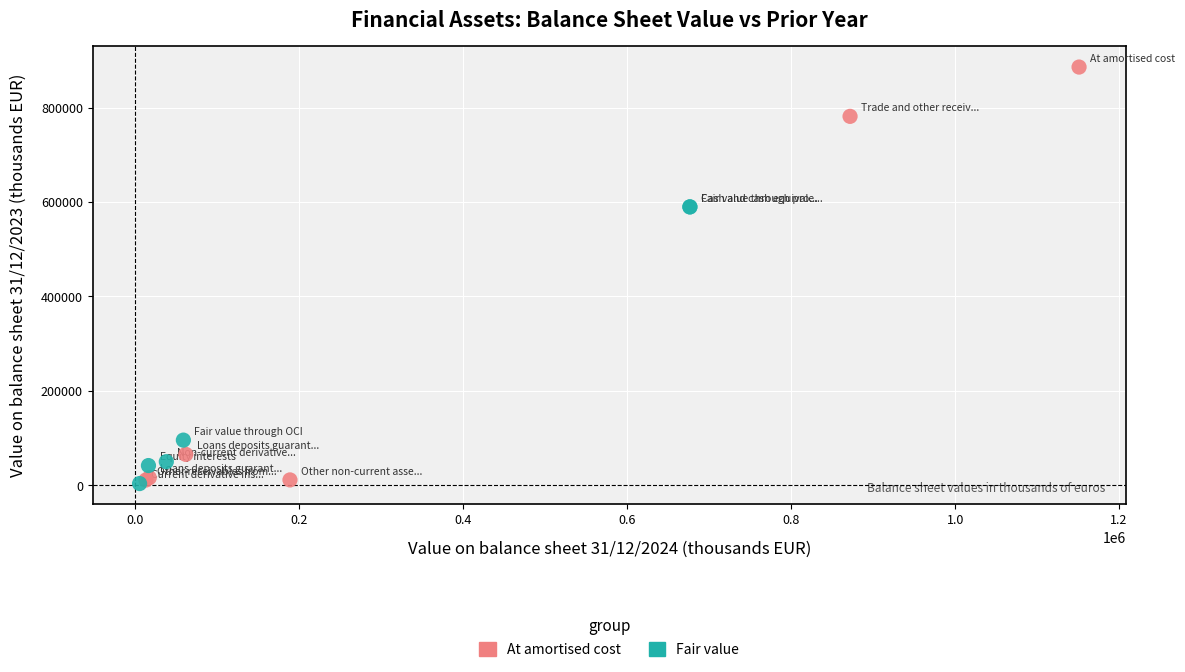

Which series has the widest spread of Y values?

At amortised cost